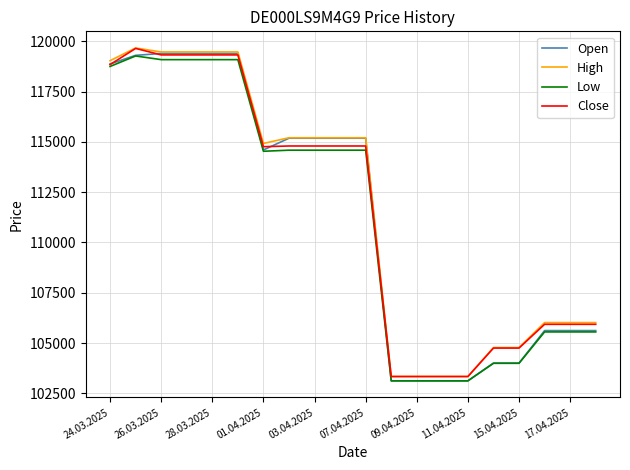

What is the greatest value displayed?

119675